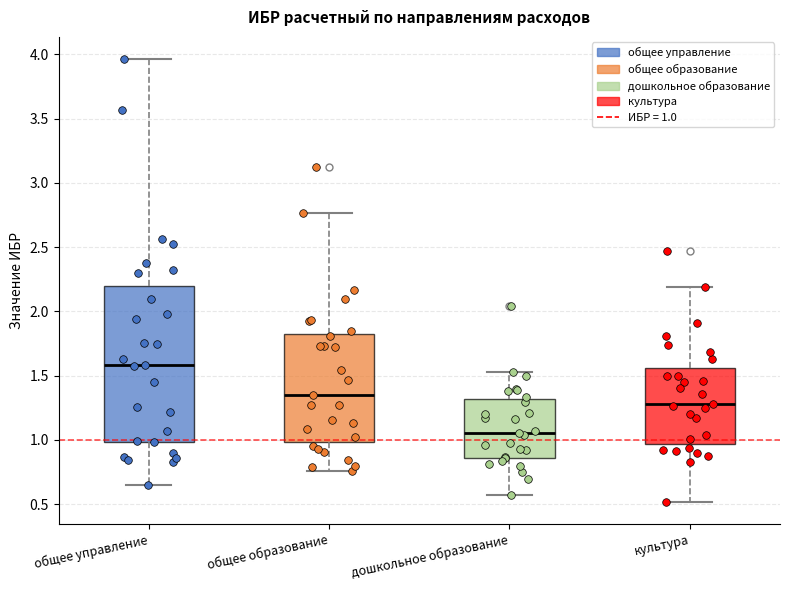

Where does the upper whisker of the box for дошкольное образование end on the y-axis? The values are not printed on the chart, so give them approximately, as read against the axis.

1.55